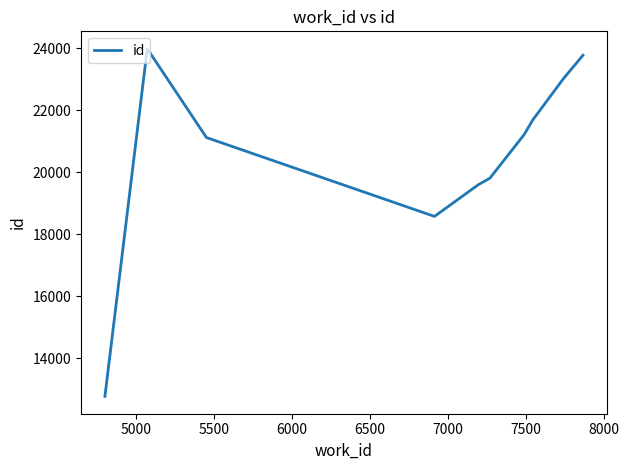

What is the minimum value shown in the chart?

12778